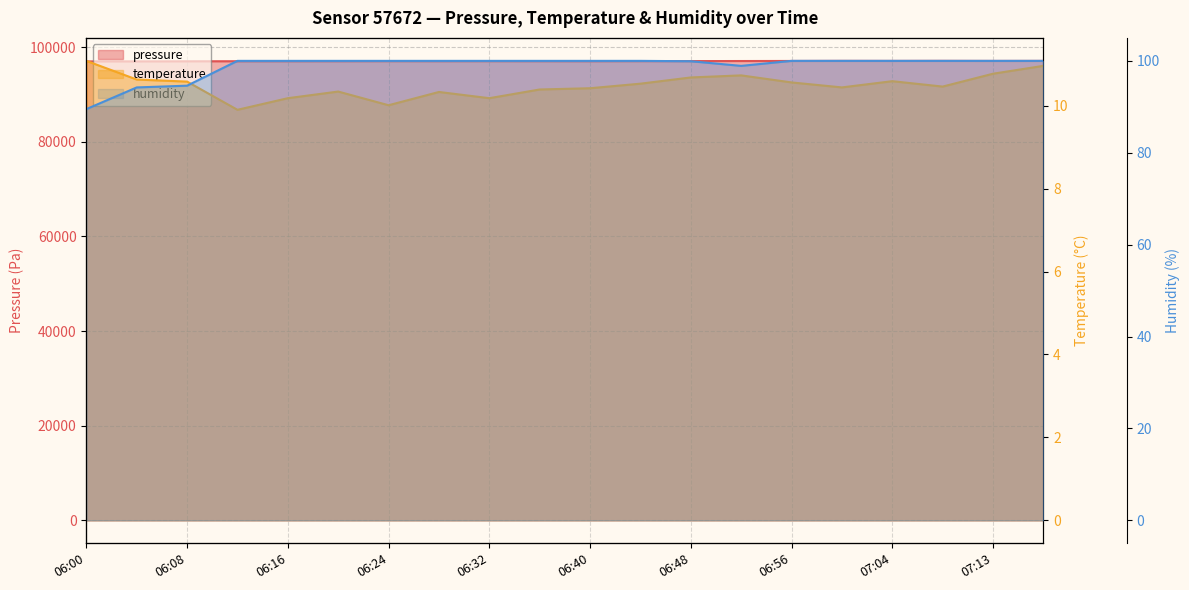

Count the number of data series in this chart.

3